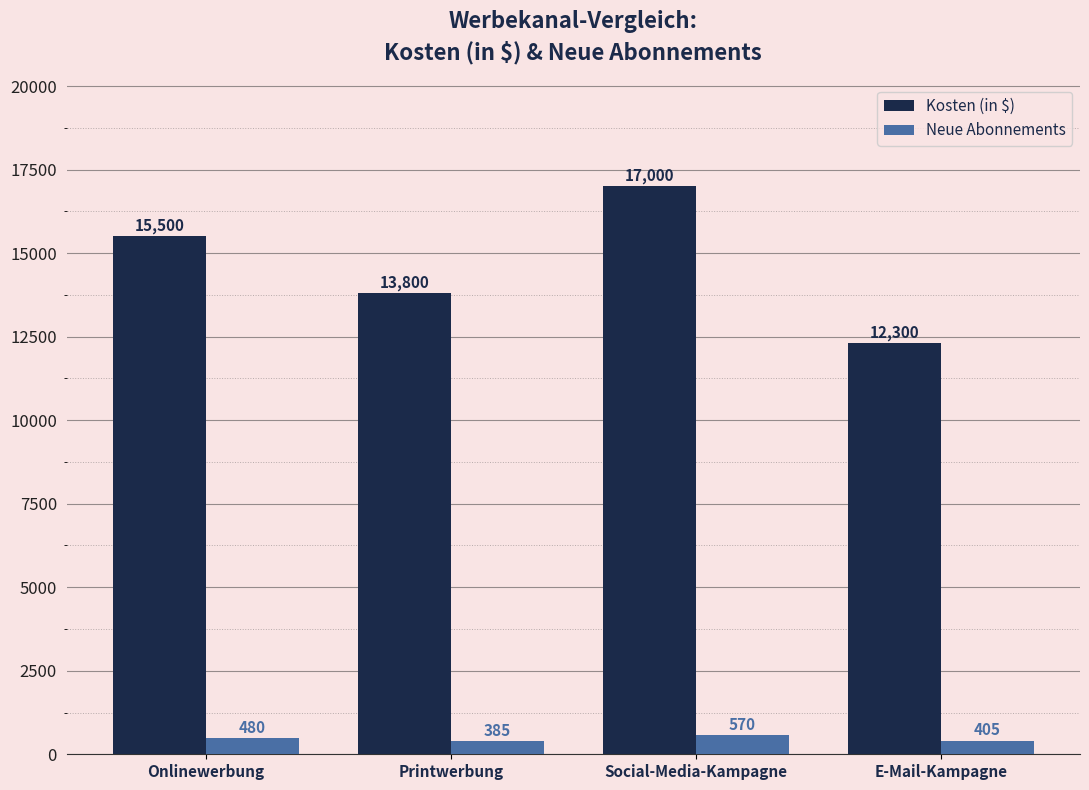

What are all the series names shown in the legend?

Kosten (in $), Neue Abonnements